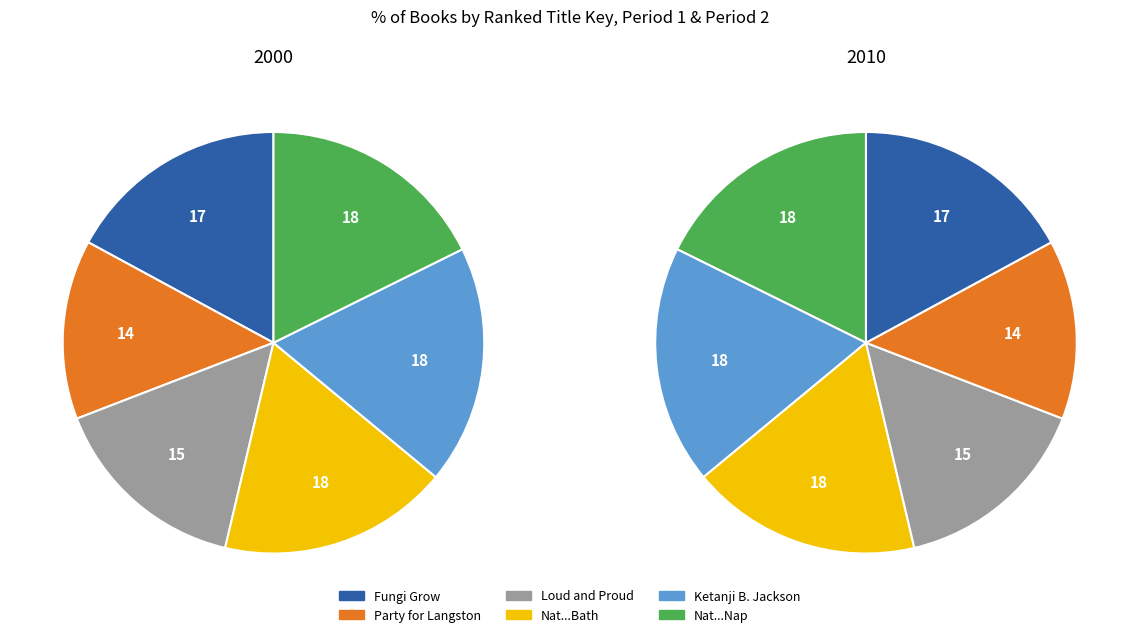

Is Poof! A Bot! the majority of the pie?

No